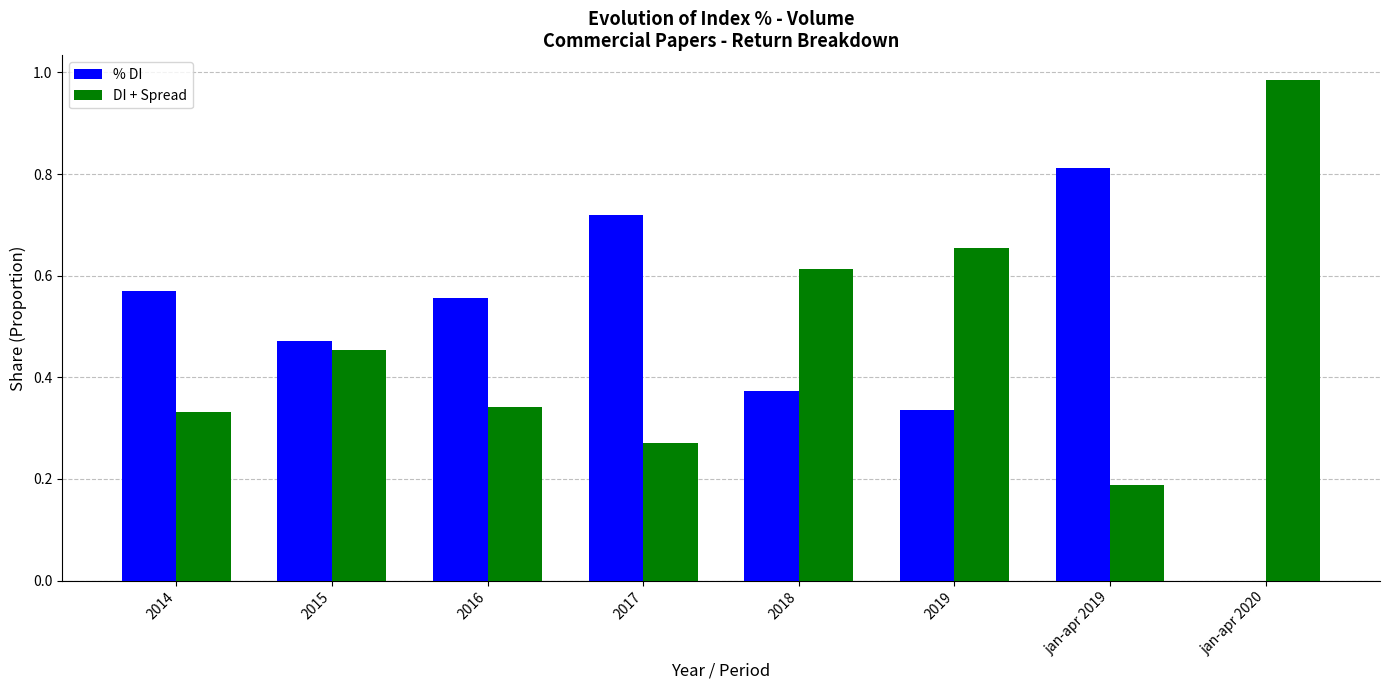

At which label is % DI closest to 0?

jan-apr 2020